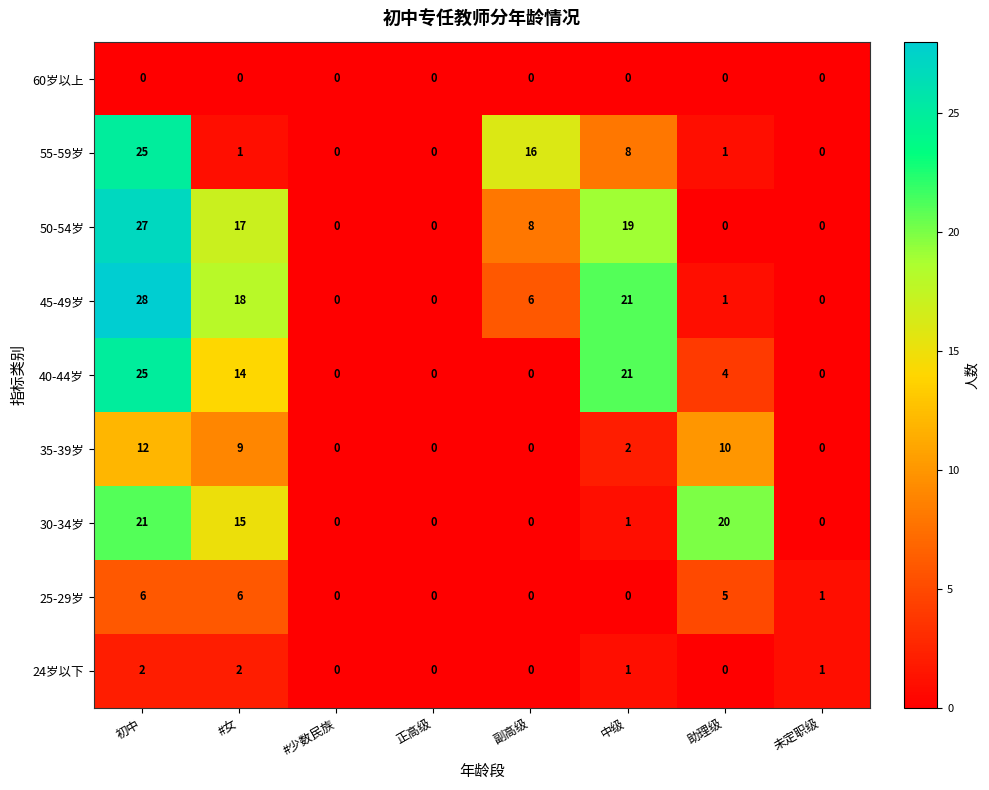

What is the difference between the highest and lowest values at #女?

18